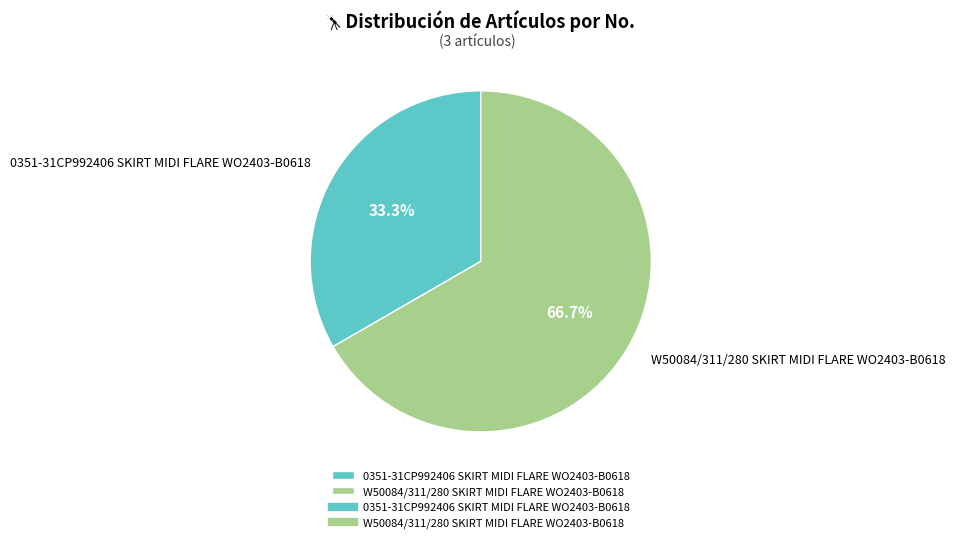

What is the smallest slice in the pie chart?

0351-31CP992406 SKIRT MIDI FLARE WO2403-B0618